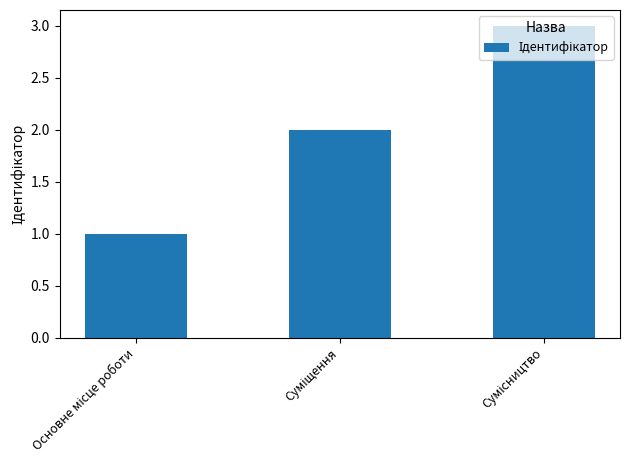

What is the sum of all values?

6